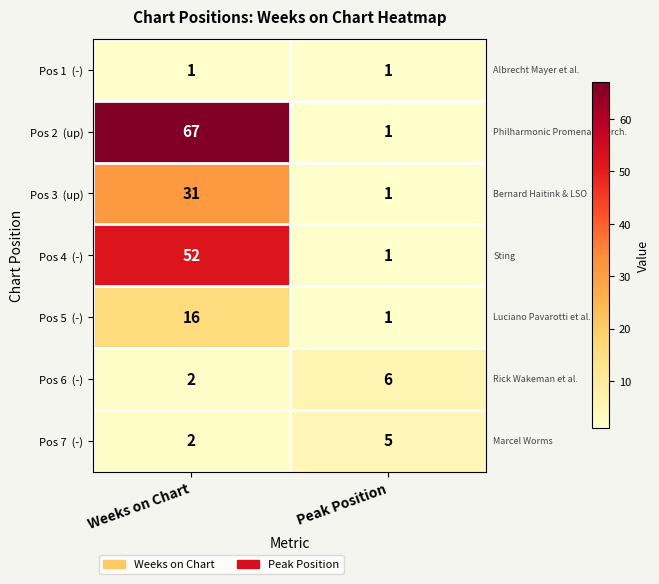

What is the greatest value displayed?

67